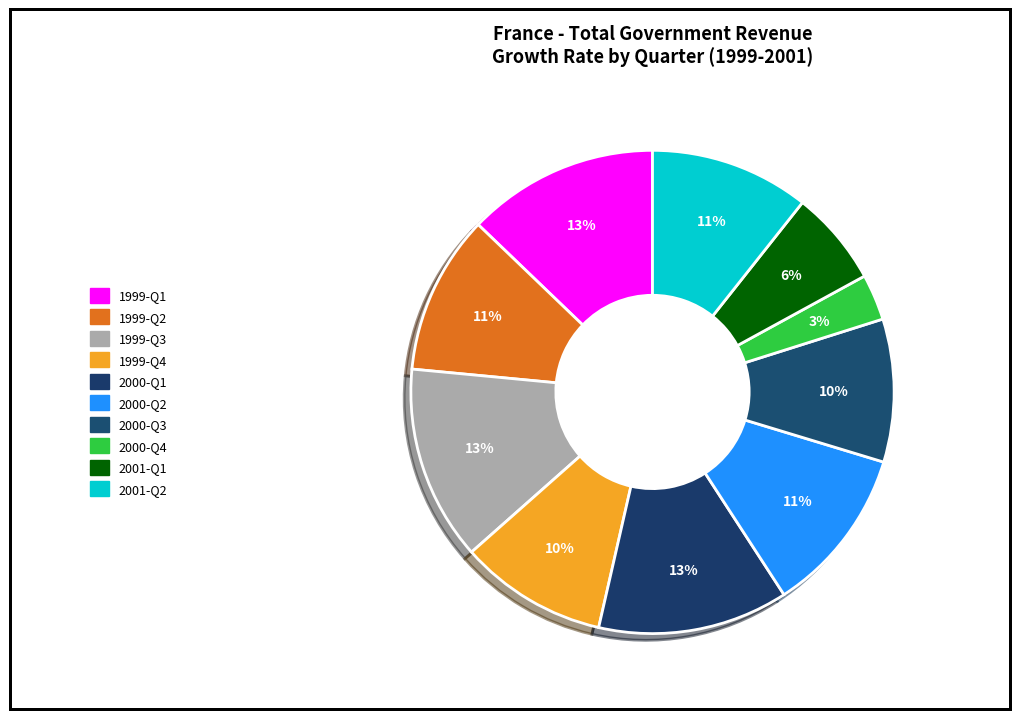

Count the number of slices in the pie.

10